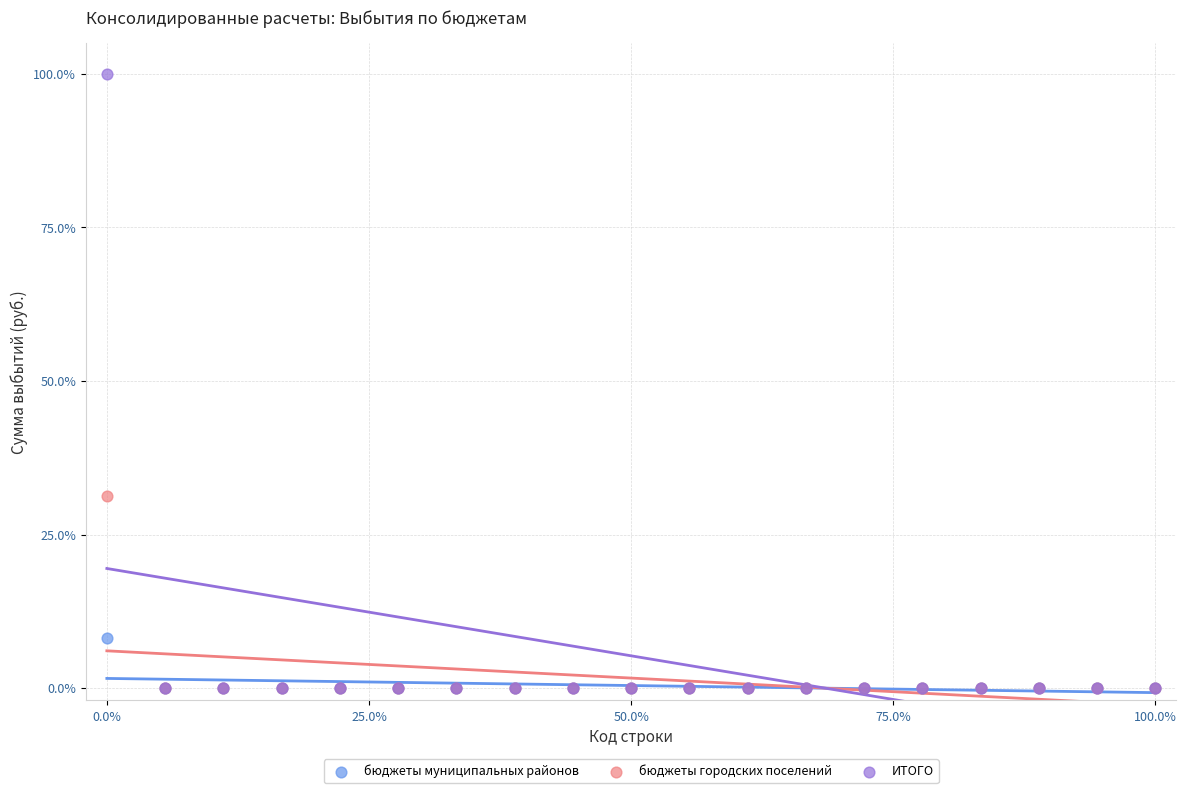

Which series contains the highest Y value?

ИТОГО